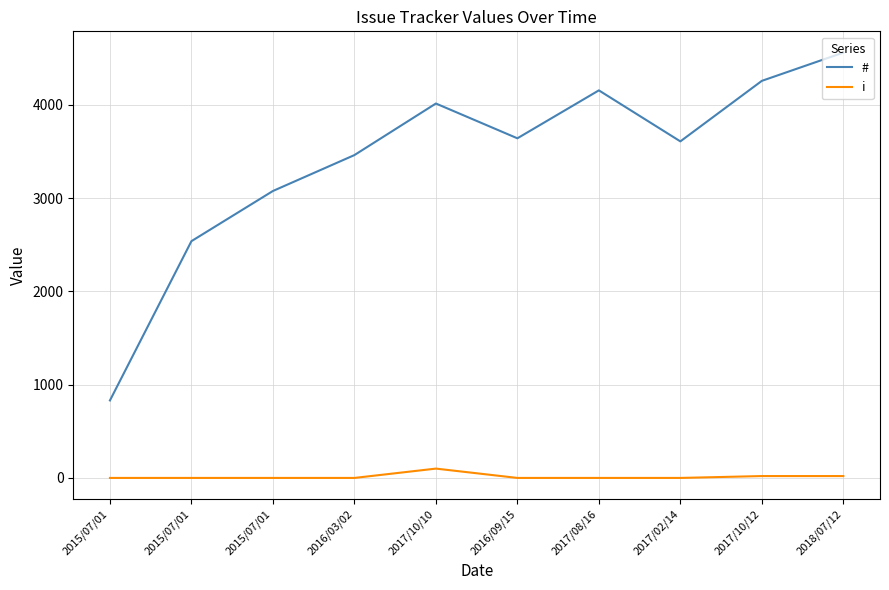

The # series shows 4561 at 2018/07/12. True or false?

True